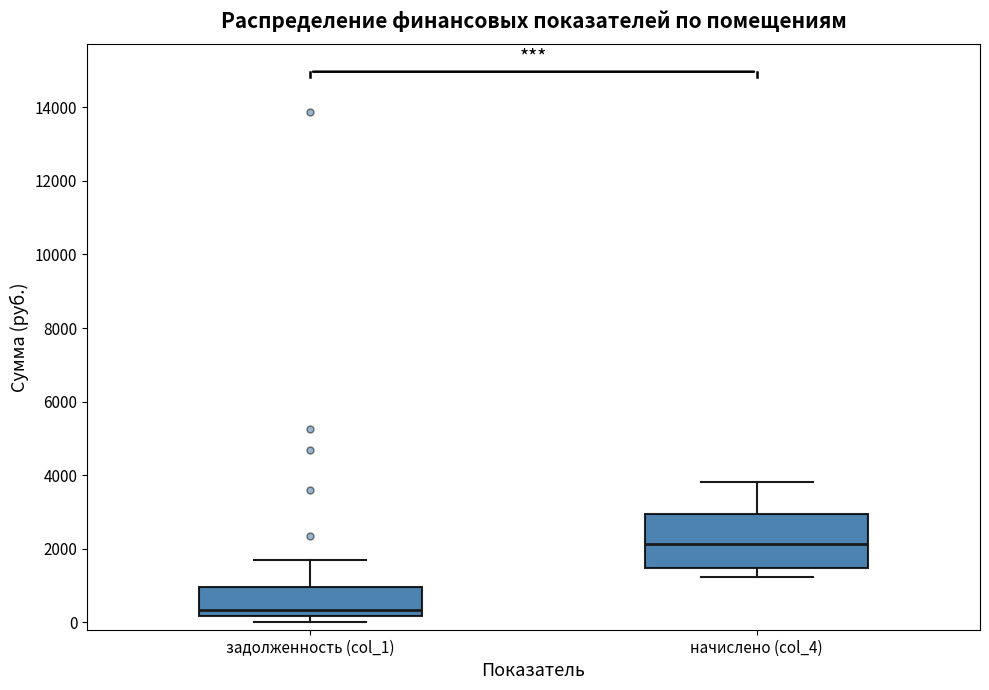

Which box is the tallest, from its lower edge to its upper edge?

начислено (col_4)